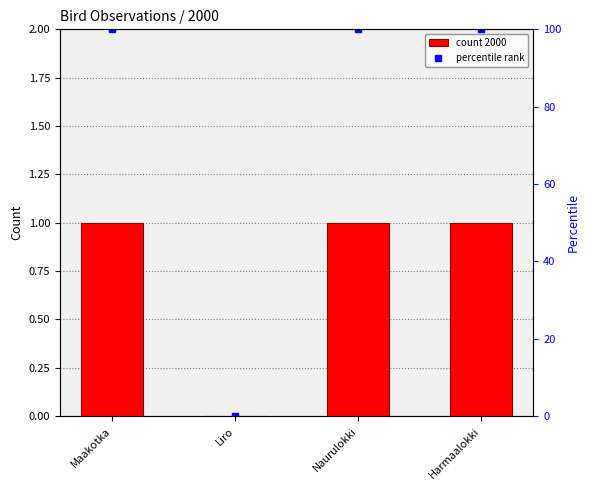

Between Naurulokki and Harmaalokki, which is larger?

Naurulokki